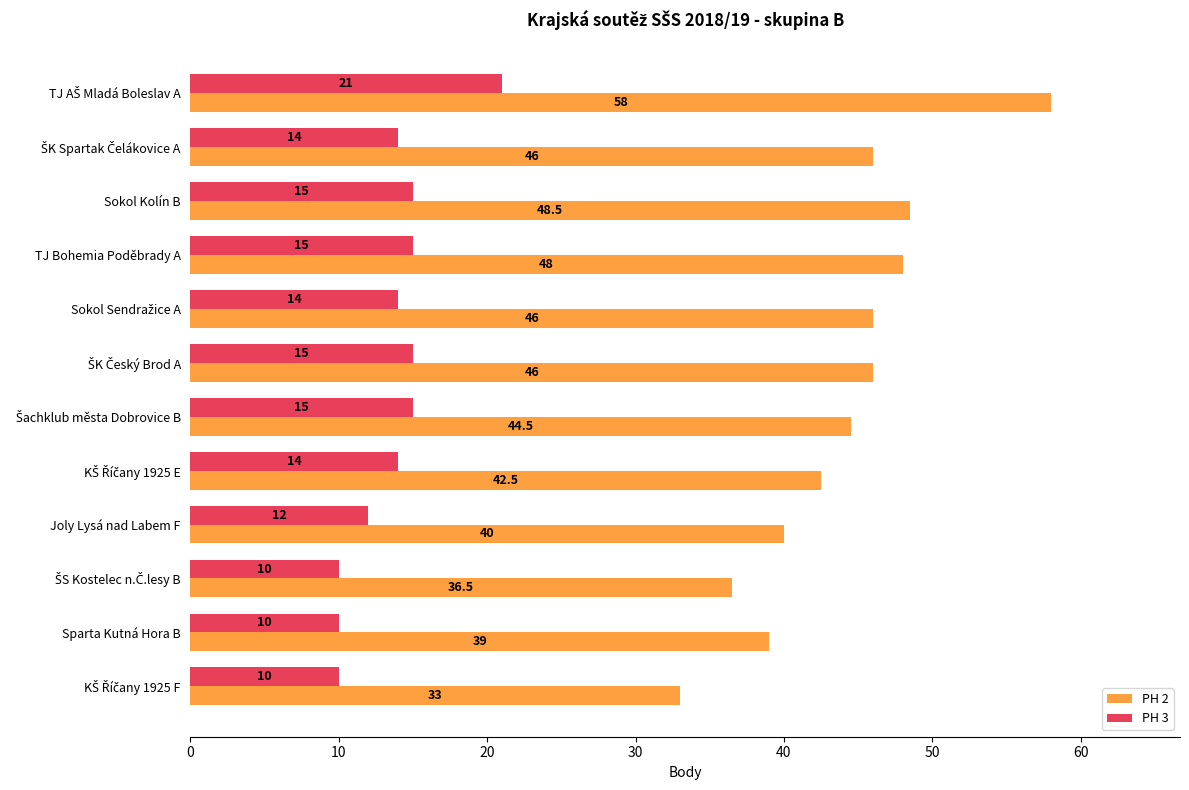

Which series has the widest spread of values?

PH 2